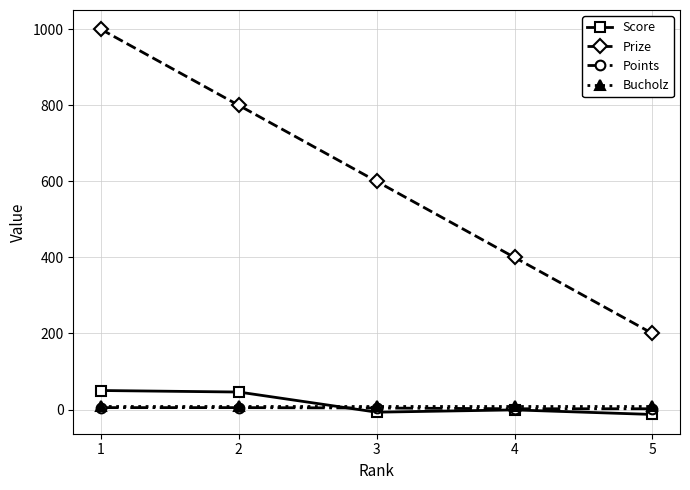

True or false: Prize and Points cross at least once.

False